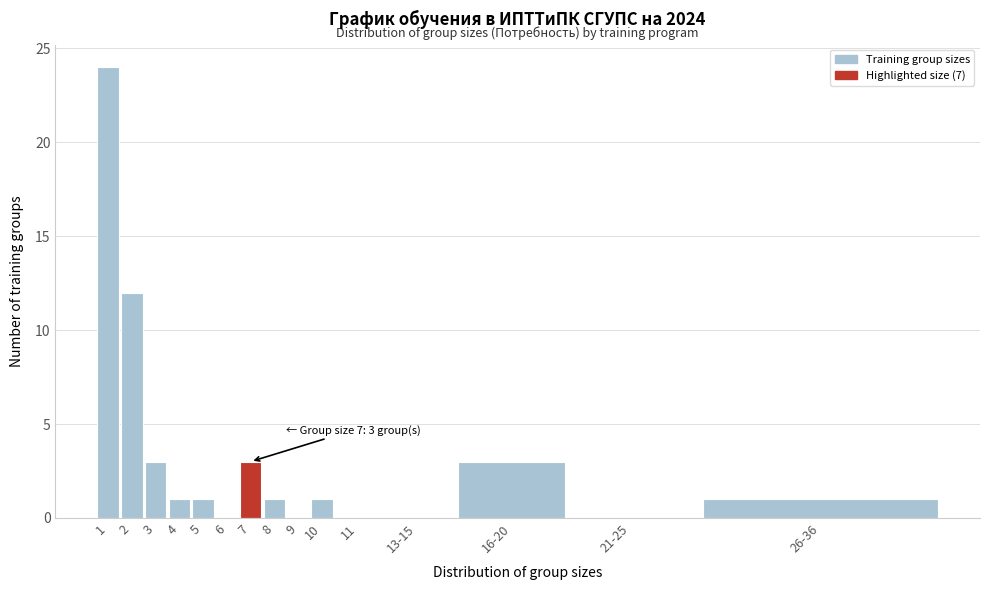

Reading left to right, list all the values displayed in this chart.

1=24	2=12	3=3	4=1	5=1	6=0	7=3	8=1	9=0	10=1	11=0	13-15=0	16-20=3	21-25=0	26-36=1